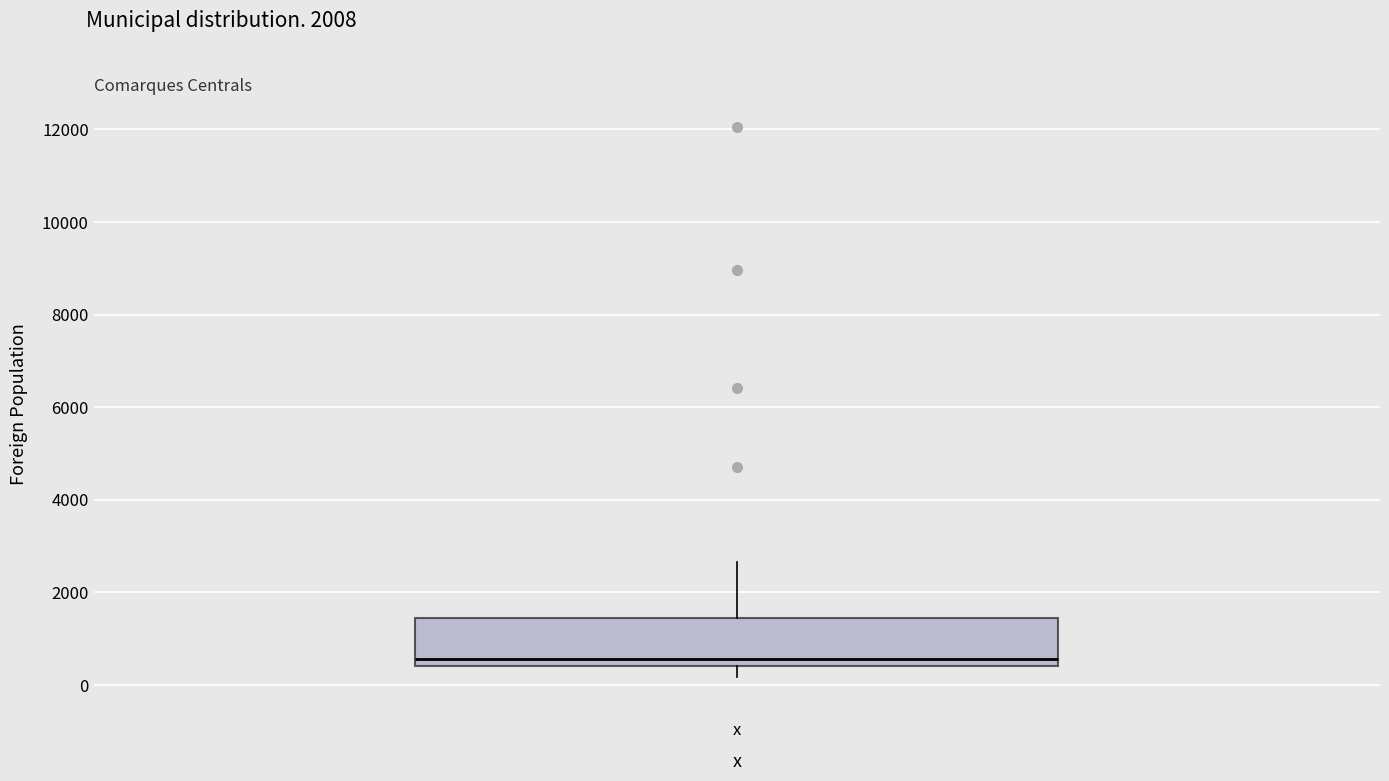

Transcribe this box plot: give where the median line is, the range the box spans, and where the two whiskers end, as read against the y-axis. The values are not printed on the chart, so give them approximately, as read against the axis.

median 600, box 400 to 1400, whiskers 200 to 2600